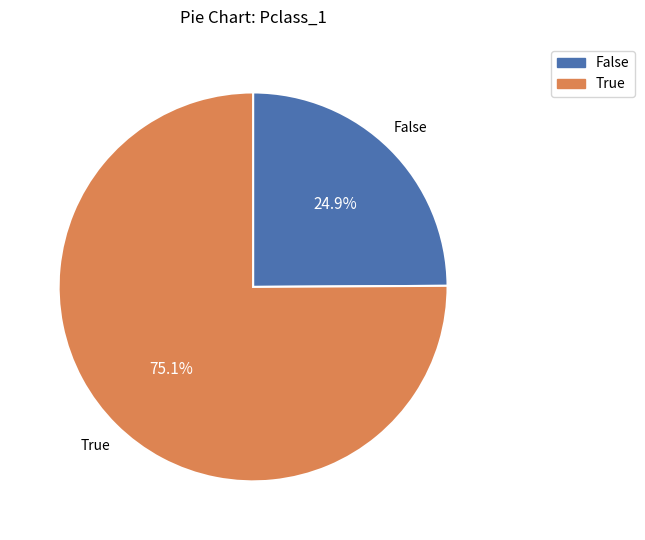

What is the ratio of the value at False to the value at True?

0.3